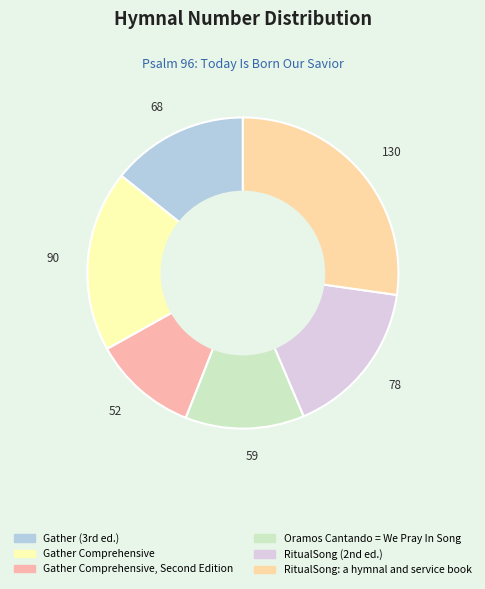

How many slices are in this pie chart?

6